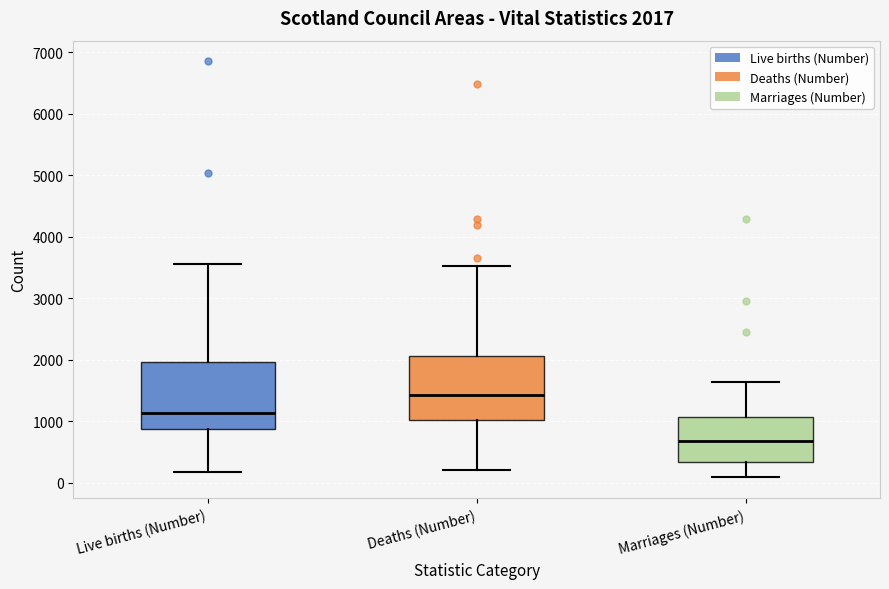

Which box's median line is the highest?

Deaths (Number)